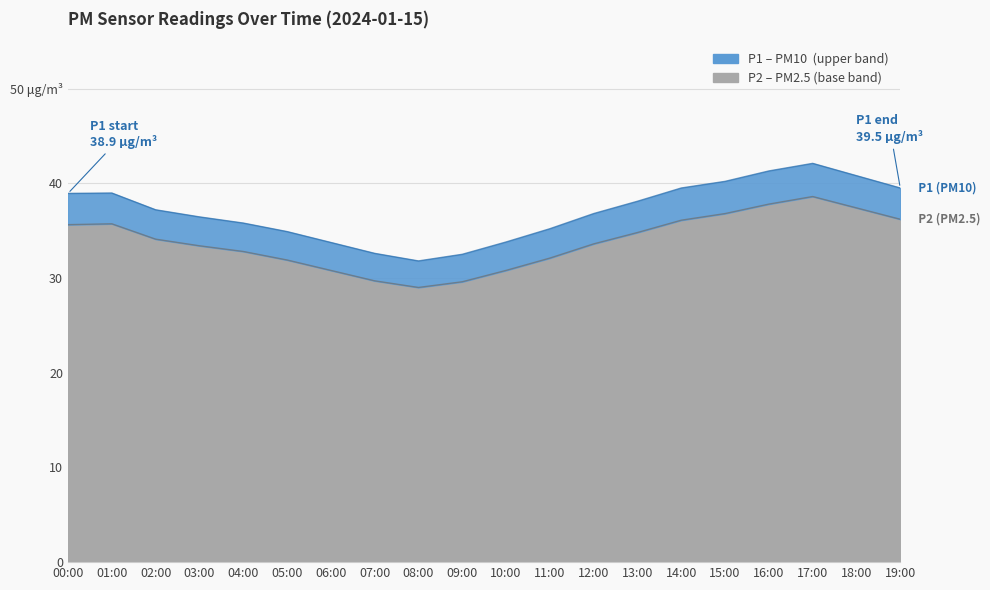

What is the difference between the P2 values at 05:00 and 03:00?

1.5